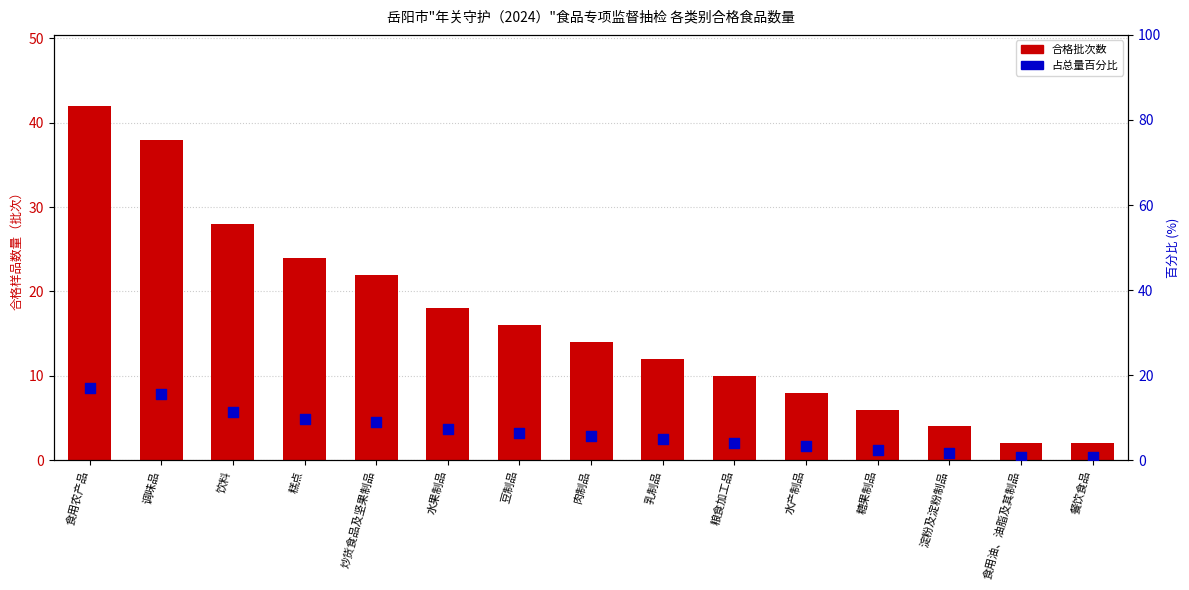

Which series reaches the maximum Y coordinate?

样品数量（各类别）